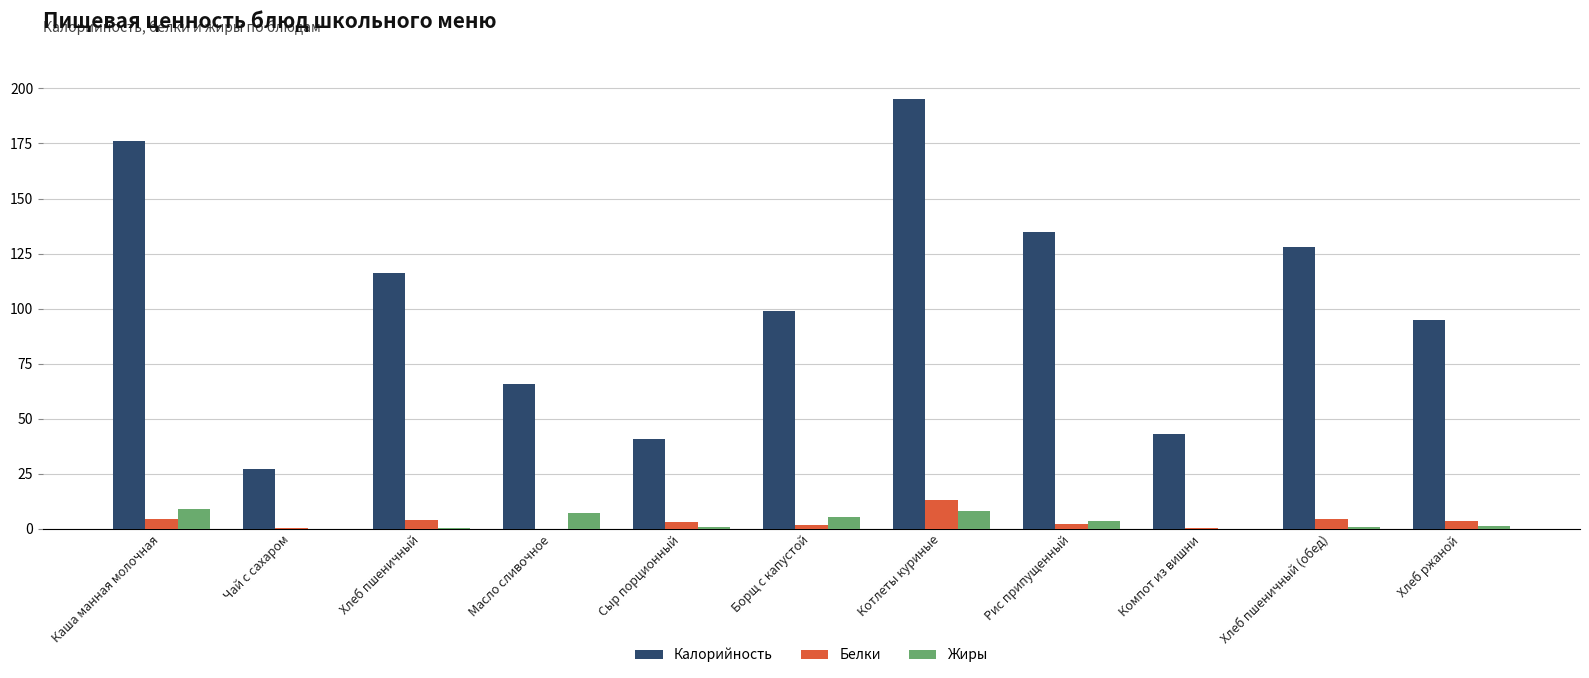

Which series changed the most between Сыр порционный and Рис припущенный?

Калорийность